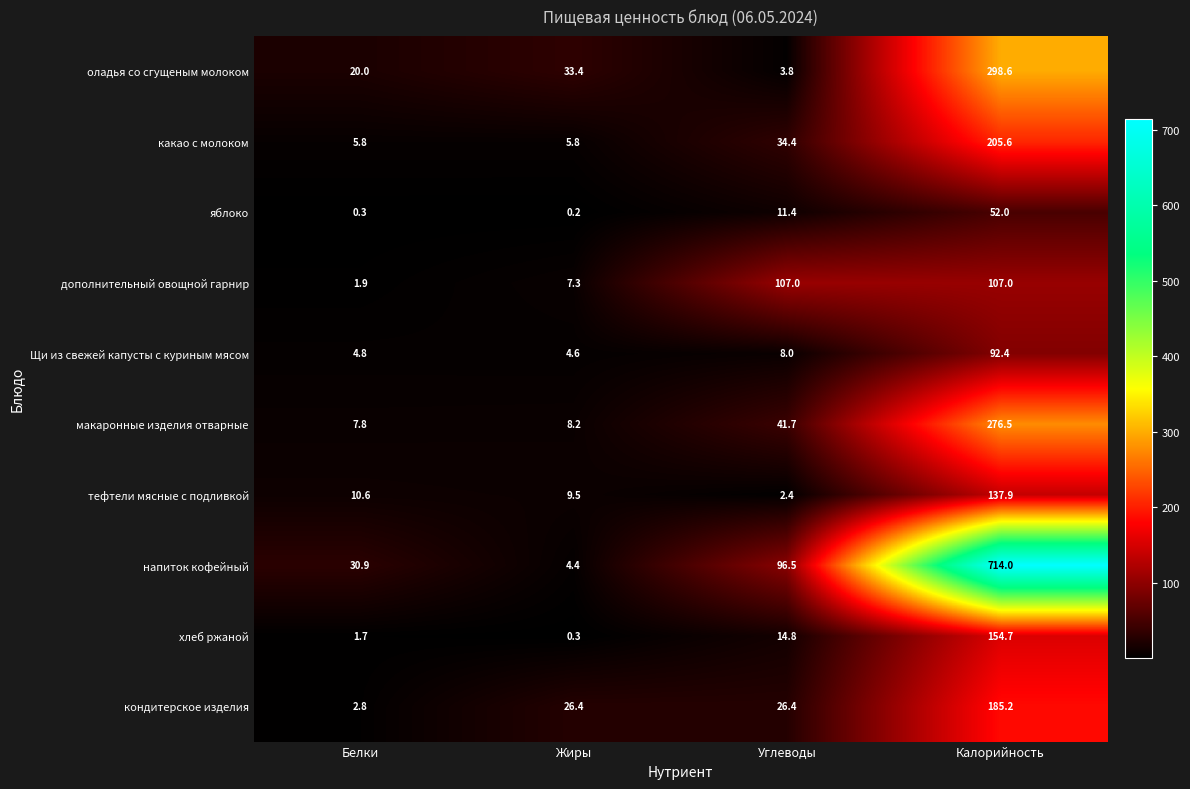

Which series has the largest total across all categories?

напиток кофейный